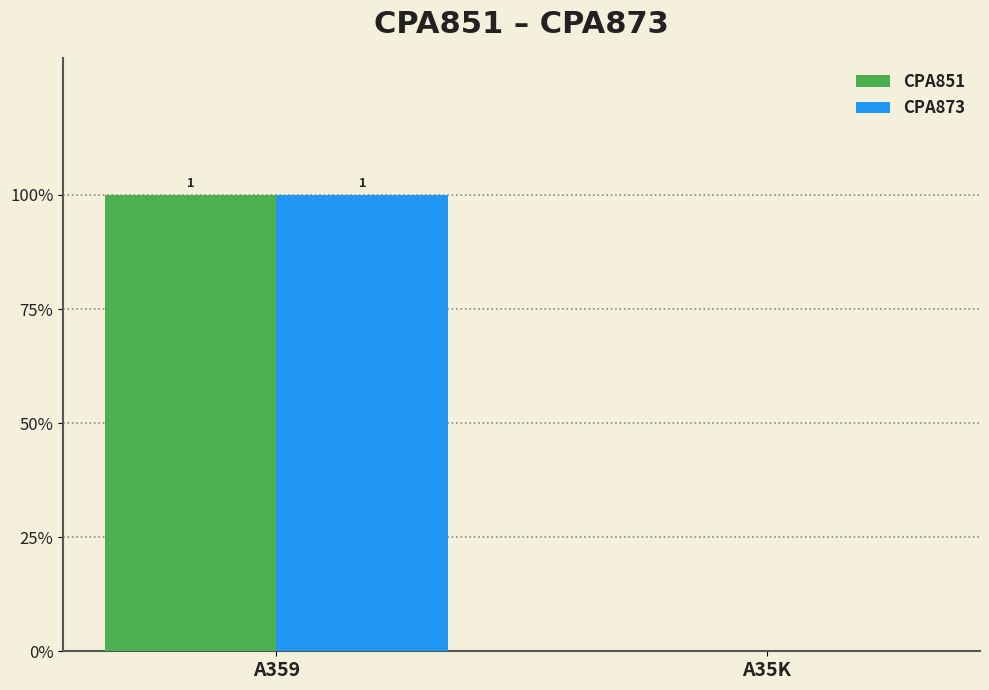

What are all the series names shown in the legend?

CPA851, CPA873